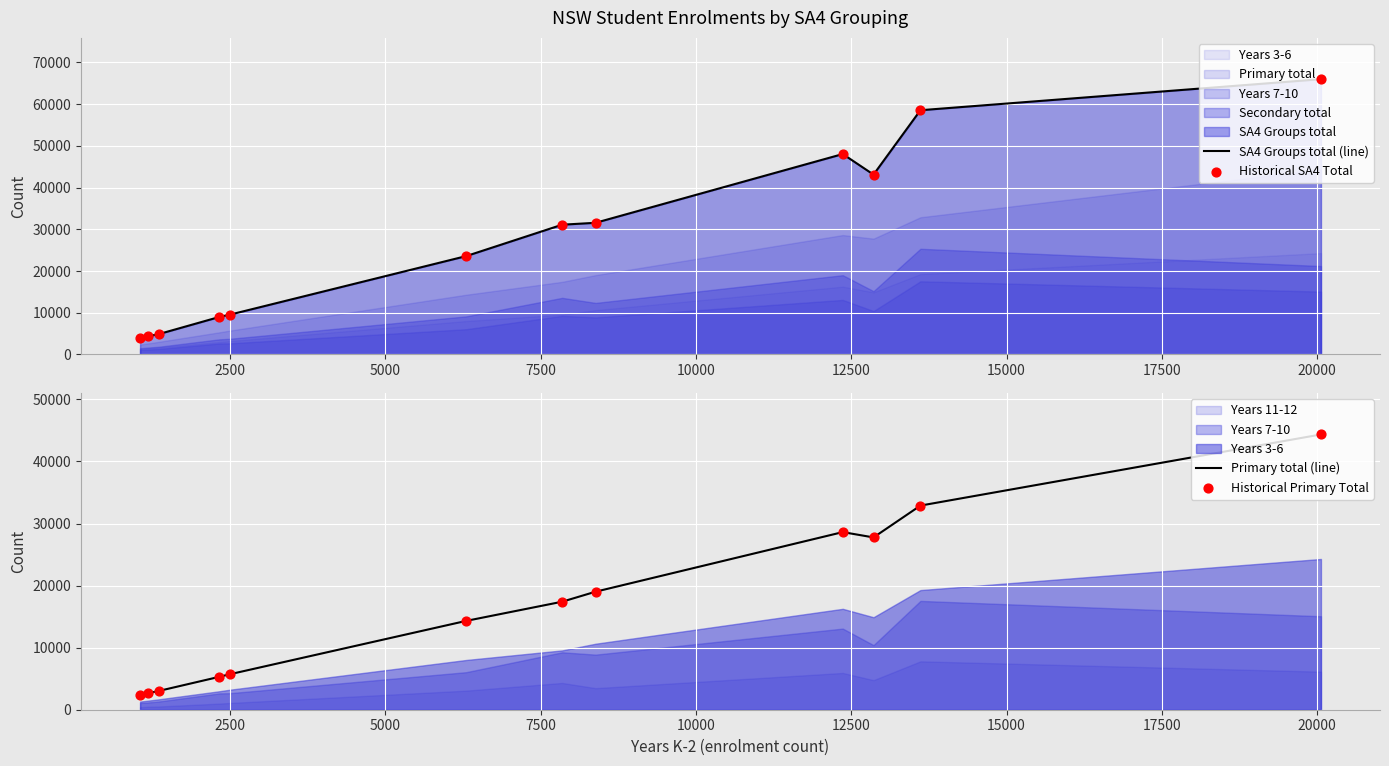

Which series has the largest Y range (max minus min)?

SA4 Groups total (line)